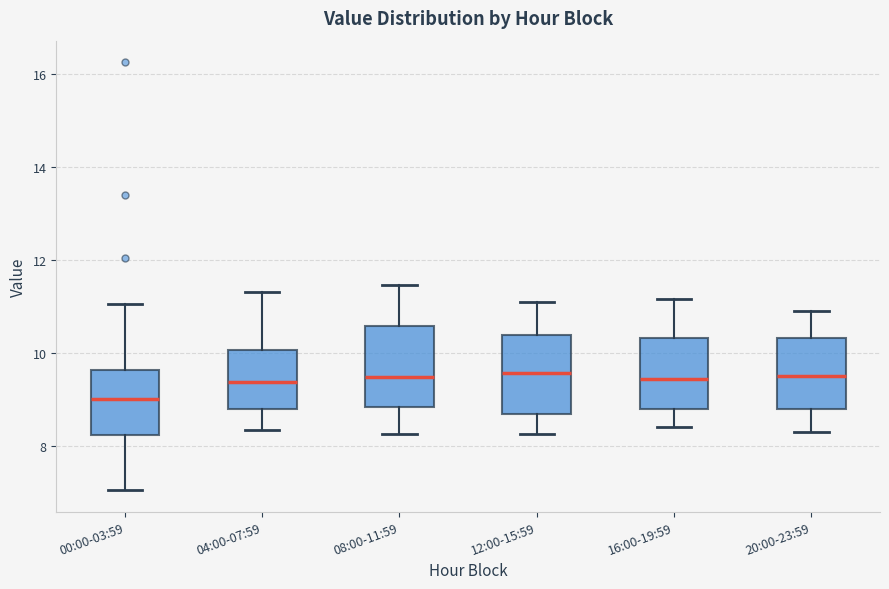

Reading left to right, transcribe this box plot: for each box, give where its median line is, the range the box spans, and where its two whiskers end, as read against the y-axis. The values are not printed on the chart, so give them approximately, as read against the axis.

00:00-03:59: median 9.0, box 8.2 to 9.6, whiskers 7.0 to 11.0
04:00-07:59: median 9.4, box 8.8 to 10.0, whiskers 8.4 to 11.4
08:00-11:59: median 9.4, box 8.8 to 10.6, whiskers 8.2 to 11.4
12:00-15:59: median 9.6, box 8.6 to 10.4, whiskers 8.2 to 11.2
16:00-19:59: median 9.4, box 8.8 to 10.4, whiskers 8.4 to 11.2
20:00-23:59: median 9.6, box 8.8 to 10.4, whiskers 8.4 to 11.0